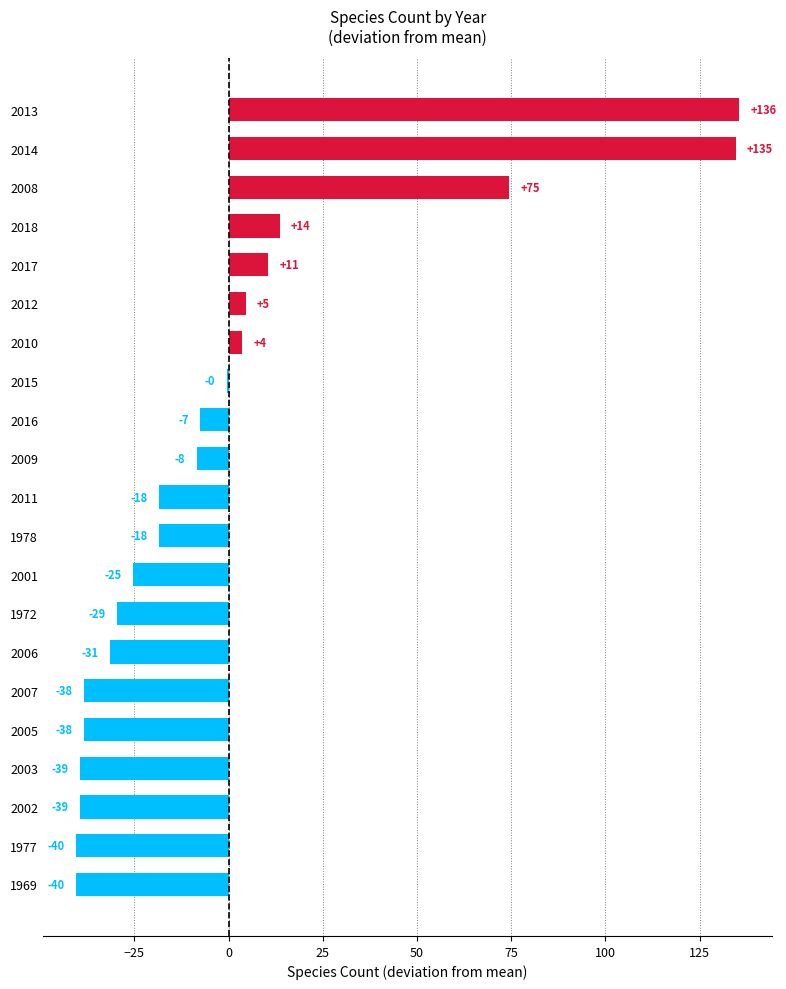

Are the bars horizontal?

Yes